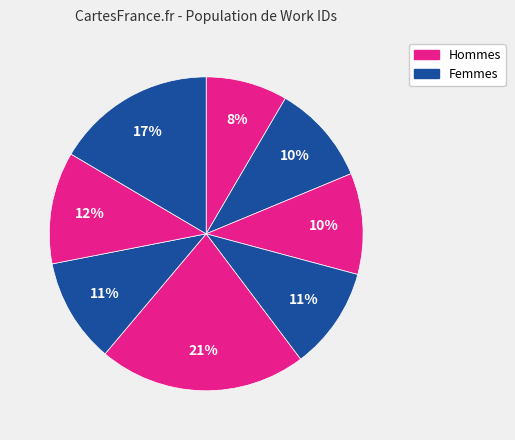

How many segments does this pie chart have?

8